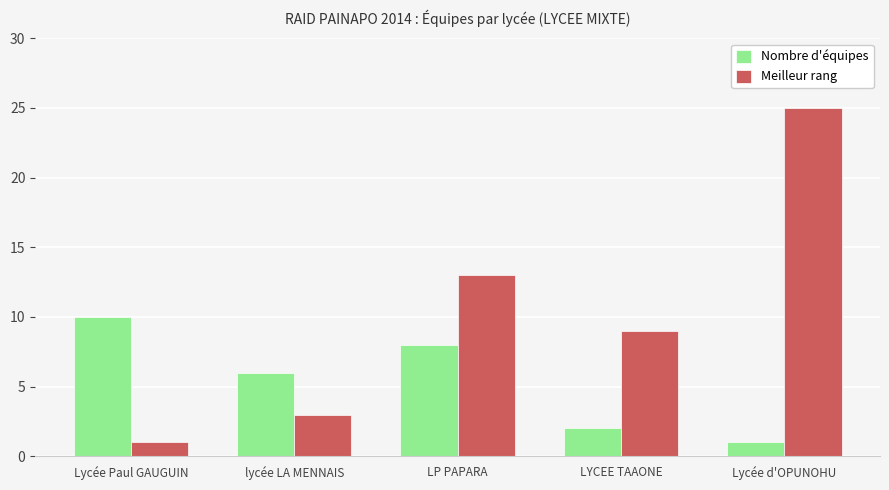

Reading right to left, transcribe all the data shown in this chart.

Nombre d'équipes: 1	2	8	6	10
Meilleur rang: 25	9	13	3	1